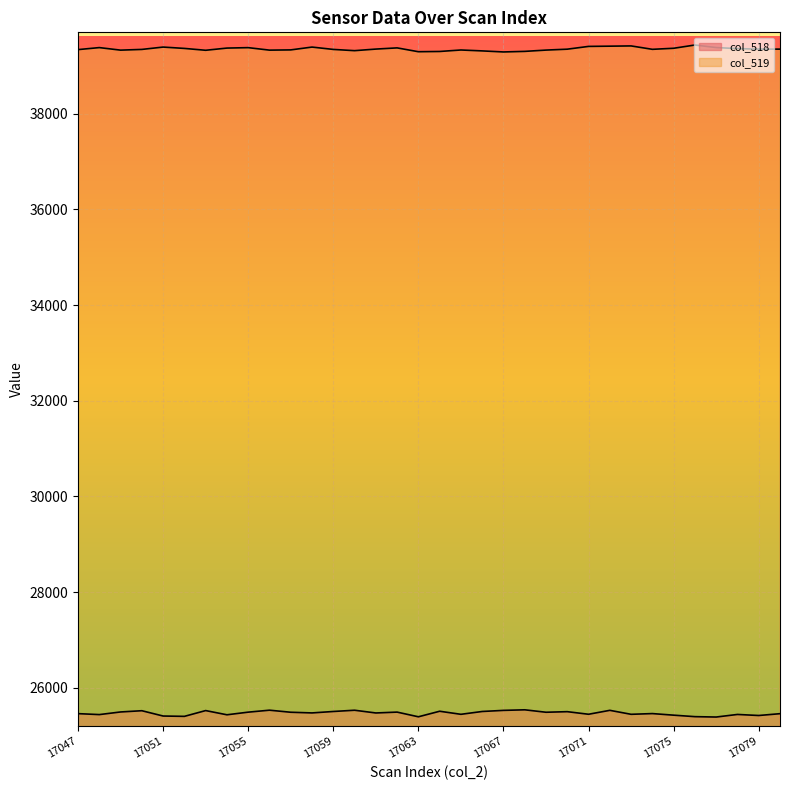

Which series changed the most between 17049 and 17079?

col_518